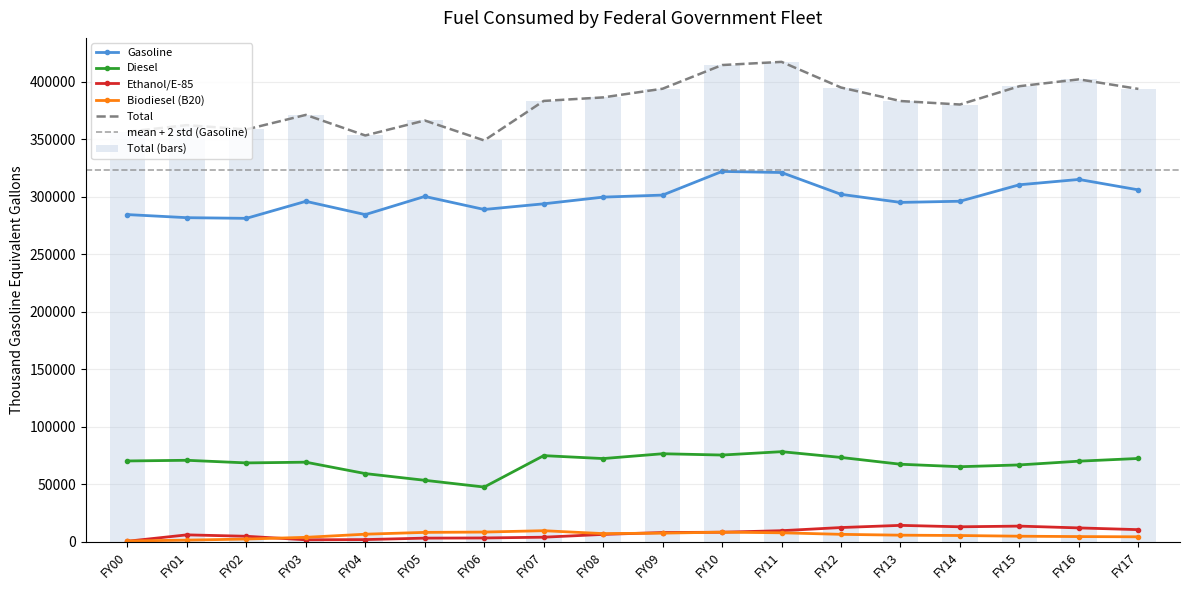

How many groups of bars are there?

18